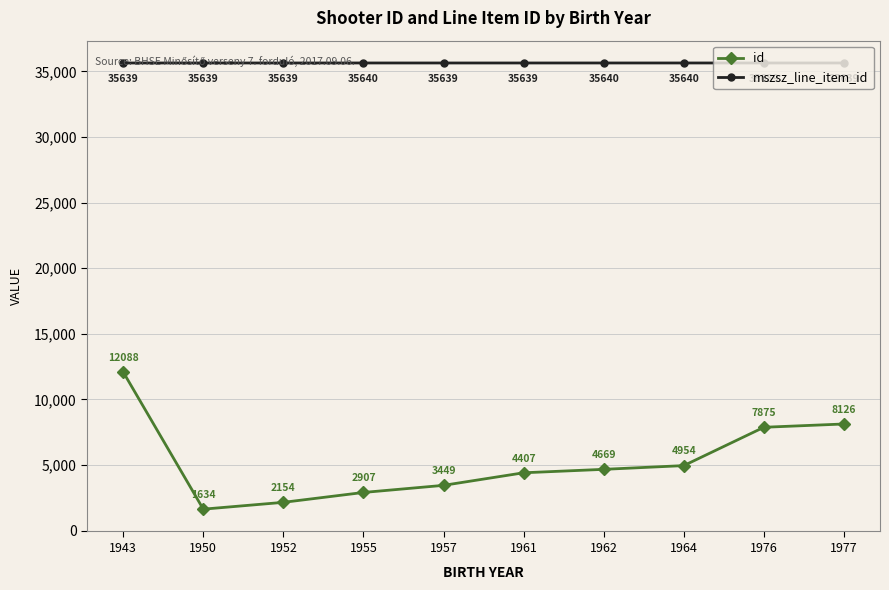

What are all the series names shown in the legend?

id, mszsz_line_item_id